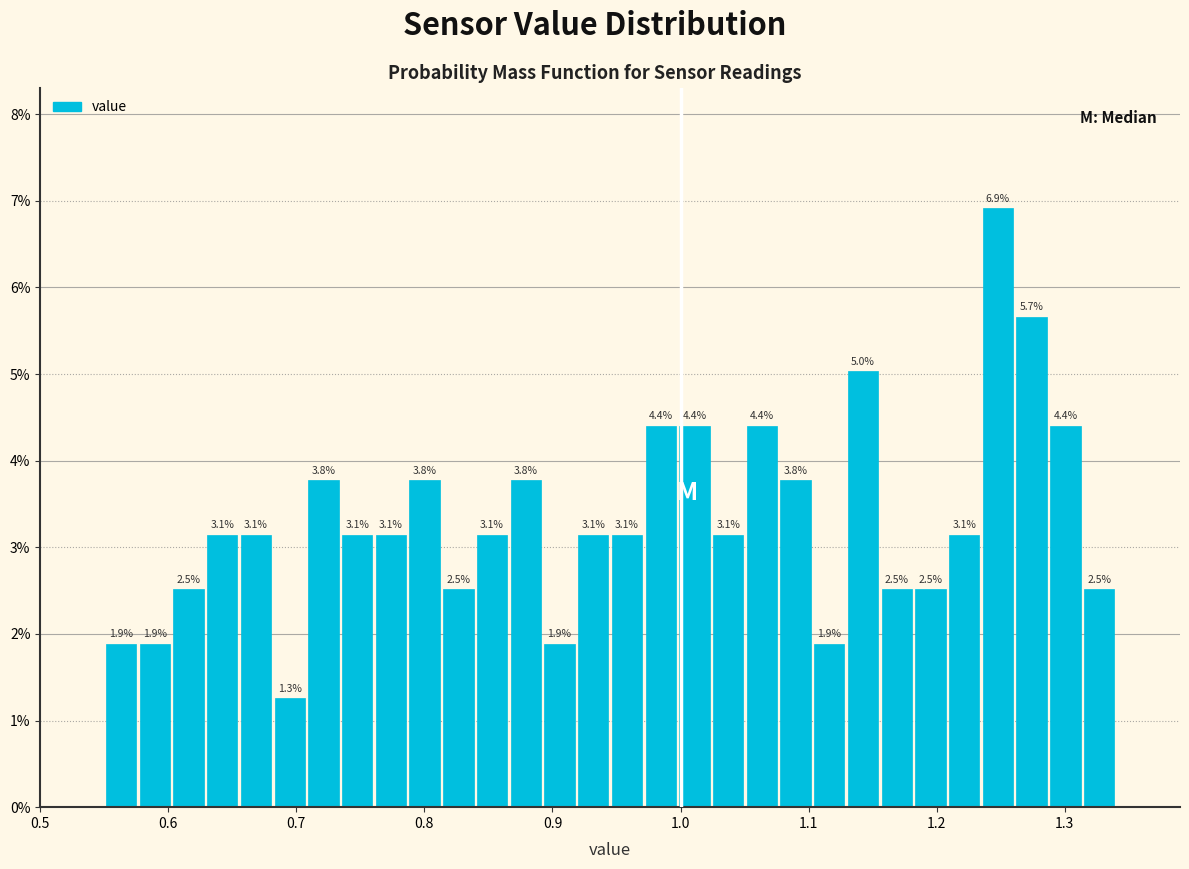

Read against the x-axis, roughly where is the centre of the tallest bar?

1.25